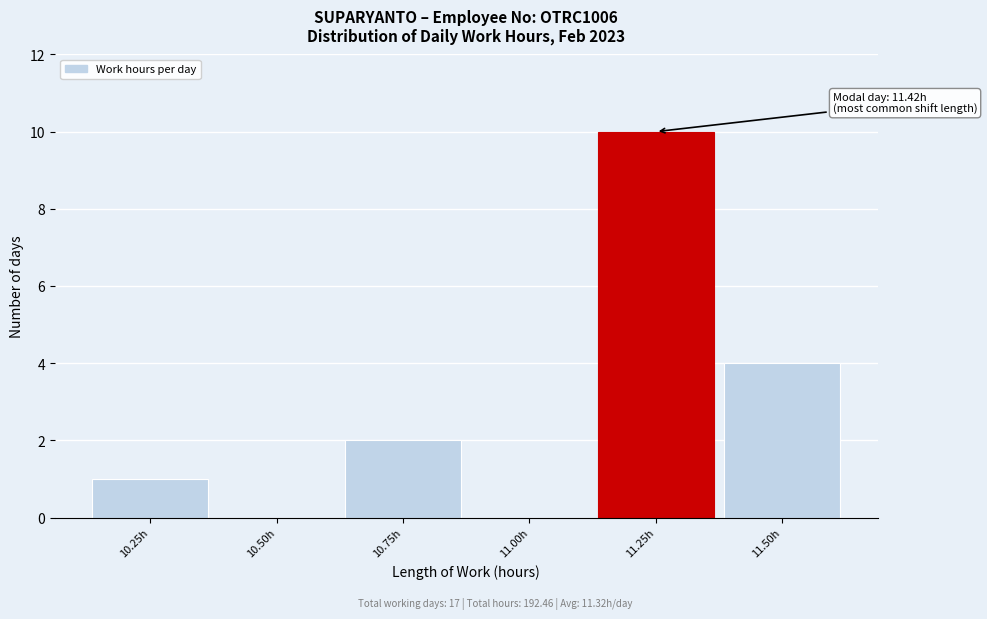

Reading left to right, transcribe all the data shown in this chart.

10.25h=1	10.50h=0	10.75h=2	11.00h=0	11.25h=10	11.50h=4